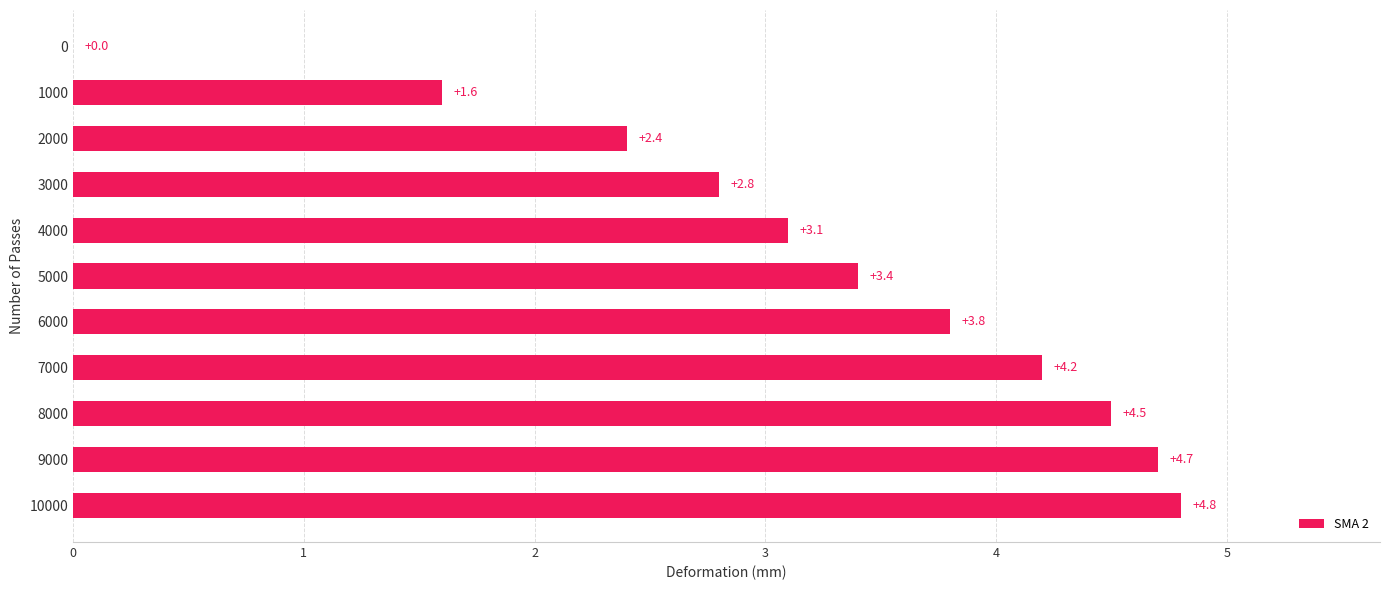

Is it true that the value at 1000 is 1.6?

True